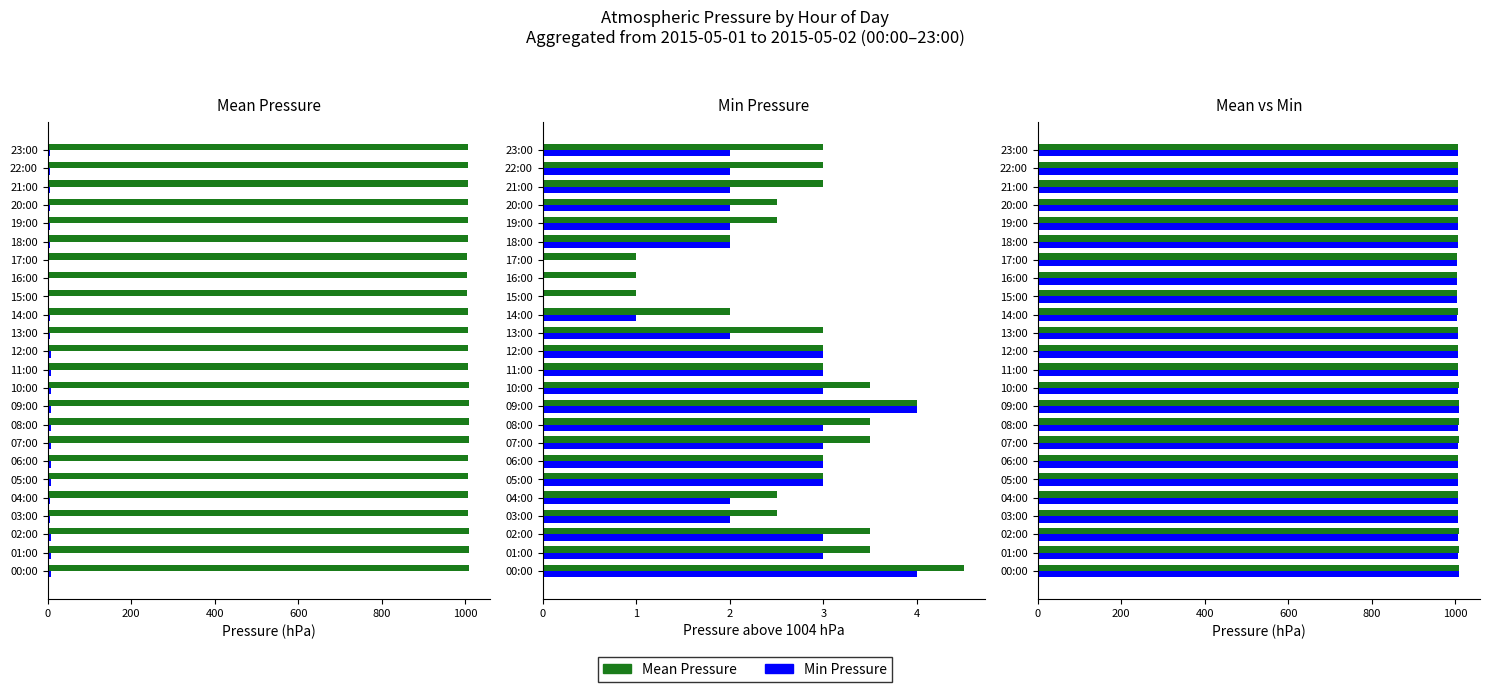

How many data points in Min Pressure are less than 1006?

4